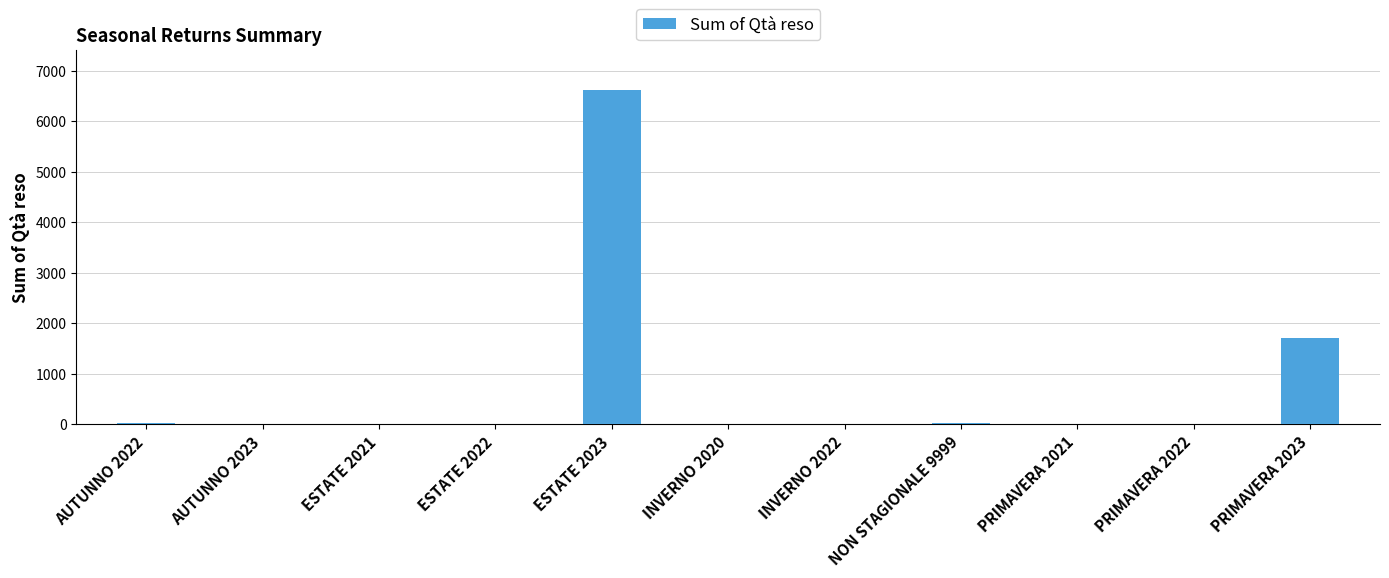

Count the number of categories in the chart.

11